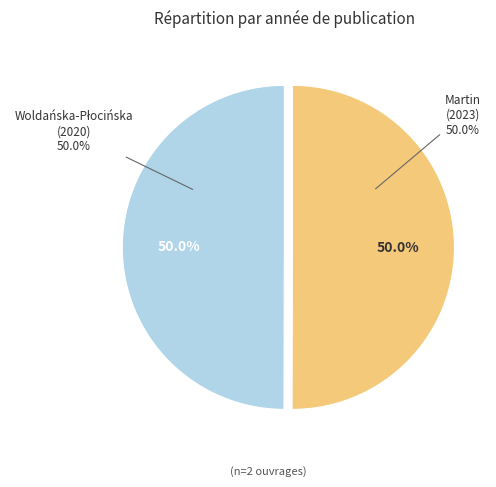

Which slice is the smallest?

Woldańska-Płocińska, Aleksandra 1985-